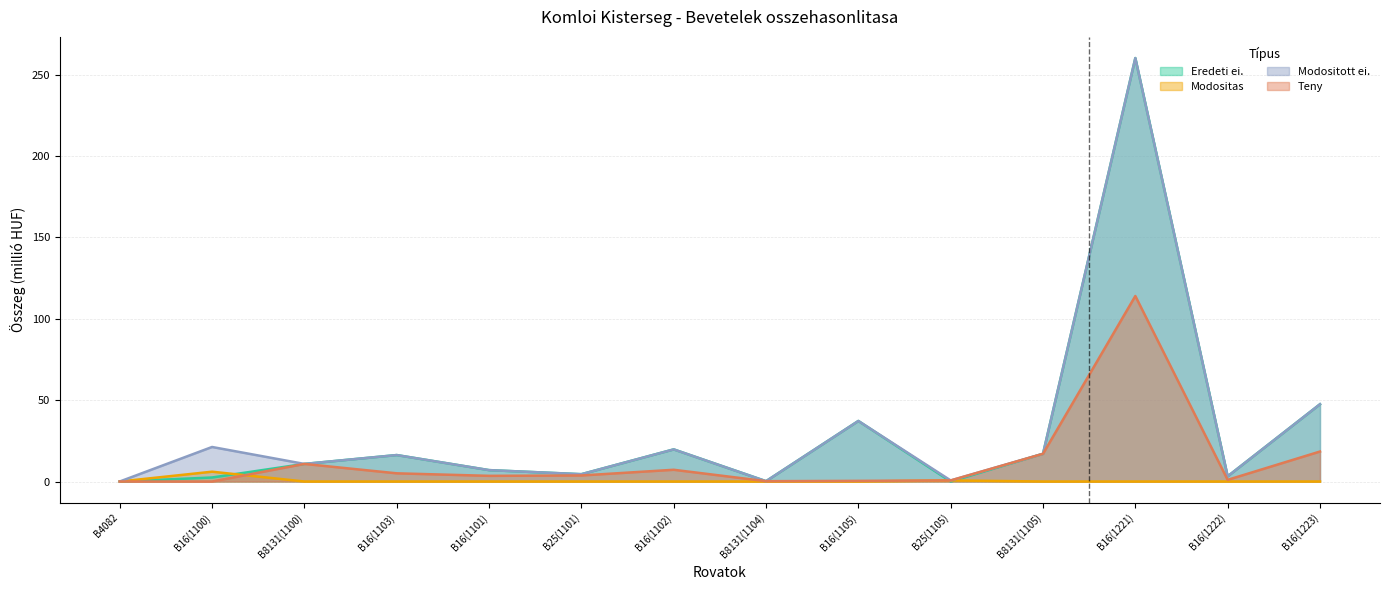

Reading left to right, what are all the values shown in this chart?

Eredeti ei.: 0.0	2.5	10.8	16.3	7.0	4.5	19.7	0.2	37.2	0.0	17.0	260.3	3.2	47.5
Modositas: 0.0	6.0	0.0	0.0	0.0	0.0	0.0	0.0	0.0	0.7	0.0	0.0	0.0	0.0
Modositott ei.: 0.0	21.2	10.8	16.3	7.0	4.5	19.7	0.2	37.2	0.7	17.0	260.3	3.2	47.5
Teny: 0.0	0.0	10.8	5.0	3.5	3.7	7.2	0.2	0.4	0.7	17.0	114.0	1.0	18.4